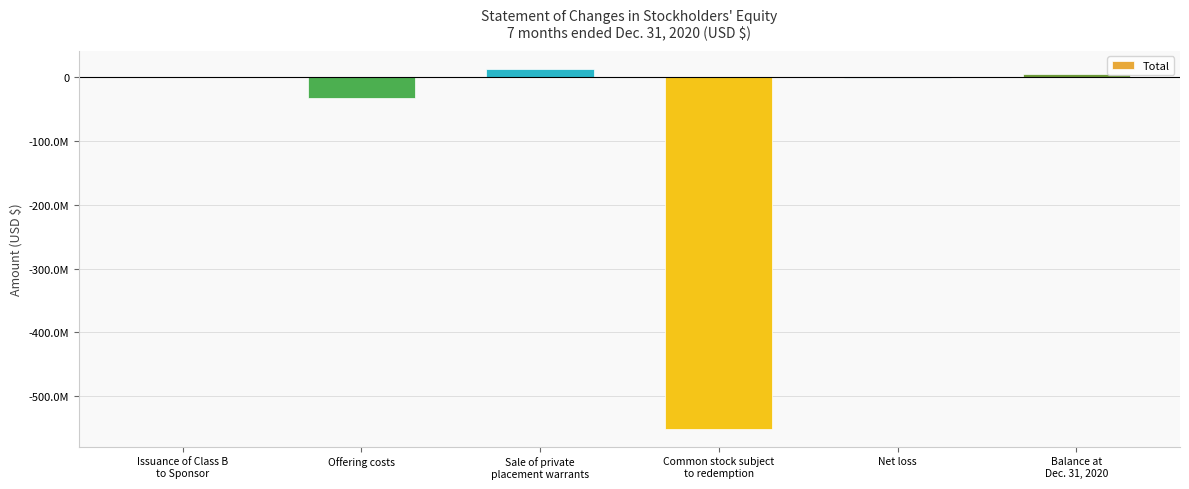

List the labels in order of value, largest first.

Sale of private
placement warrants, Balance at
Dec. 31, 2020, Issuance of Class B
to Sponsor, Net loss, Offering costs, Common stock subject
to redemption